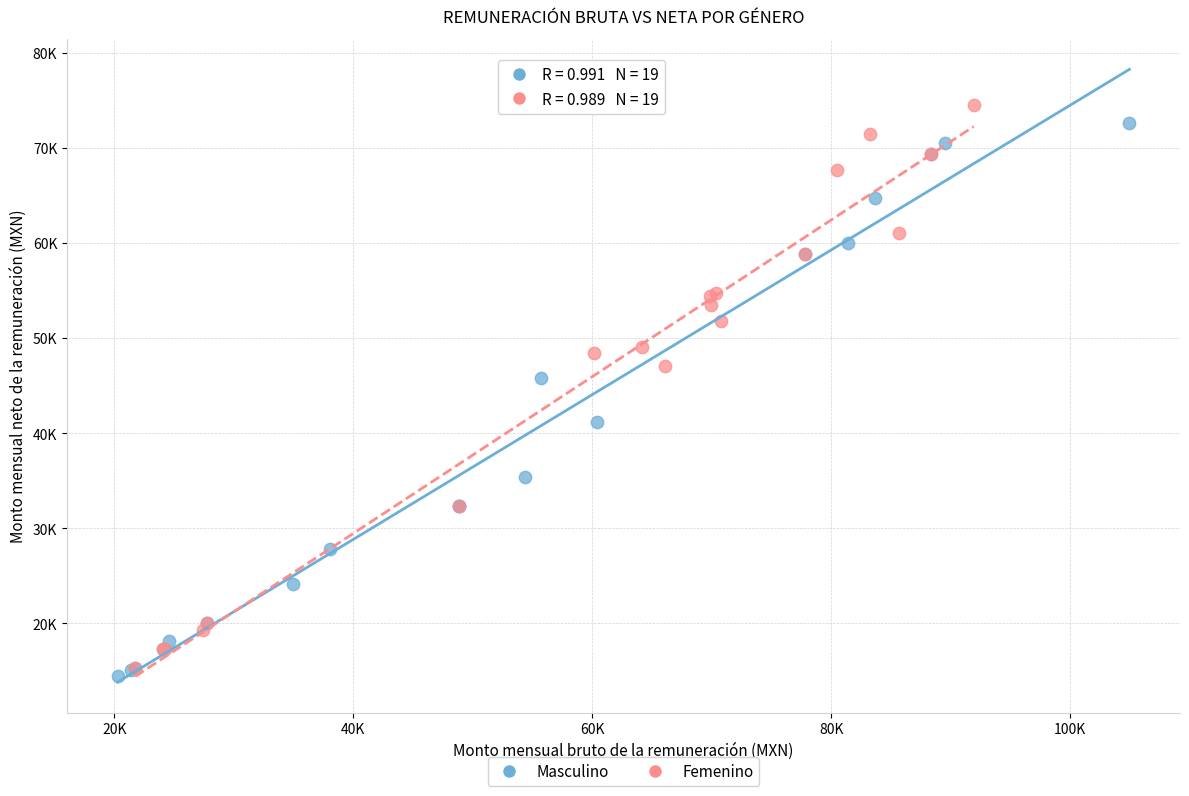

What are all the series names shown in the legend?

Masculino, Femenino